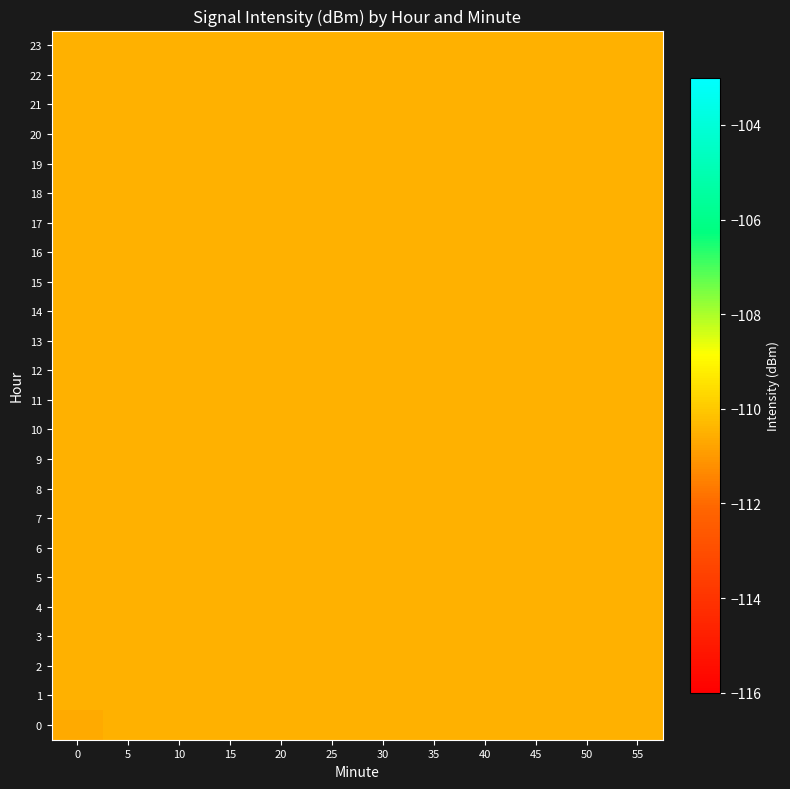

Which category has the highest value across all series?

55